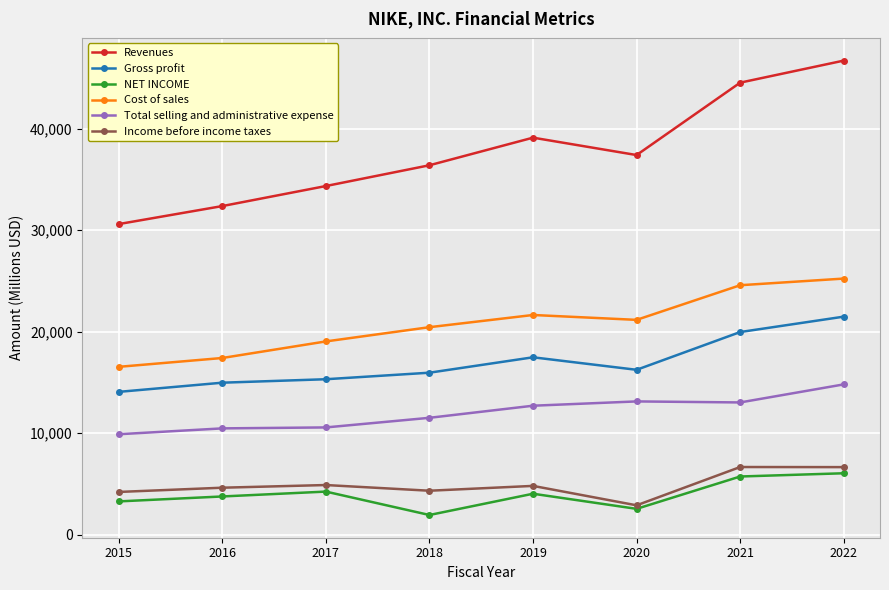

Is the value of NET INCOME at 2015 greater than the value of Gross profit at 2022?

No